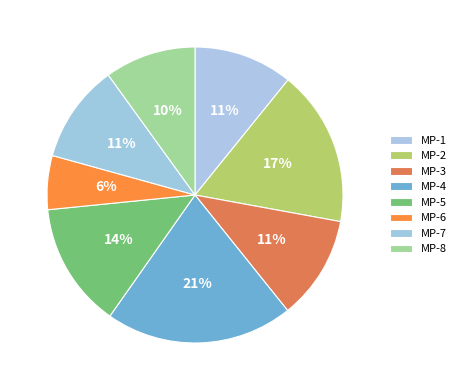

Is the sum of MP-3 and MP-8 greater than half?

No